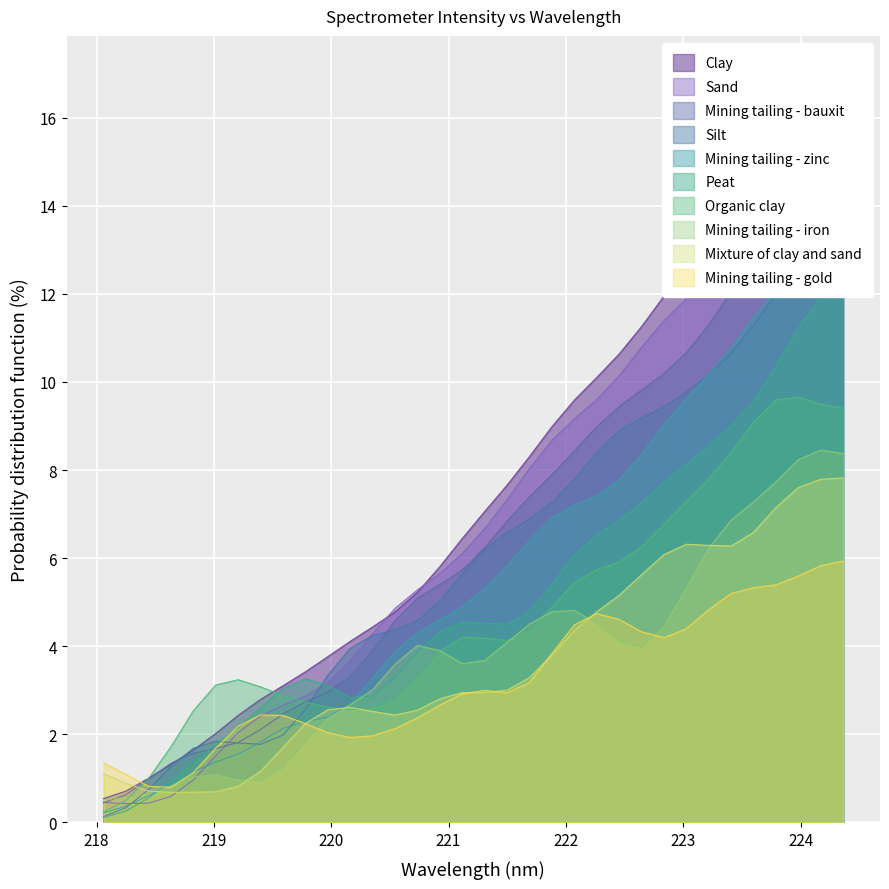

True or false: y has more than 0 interior local peaks.

False